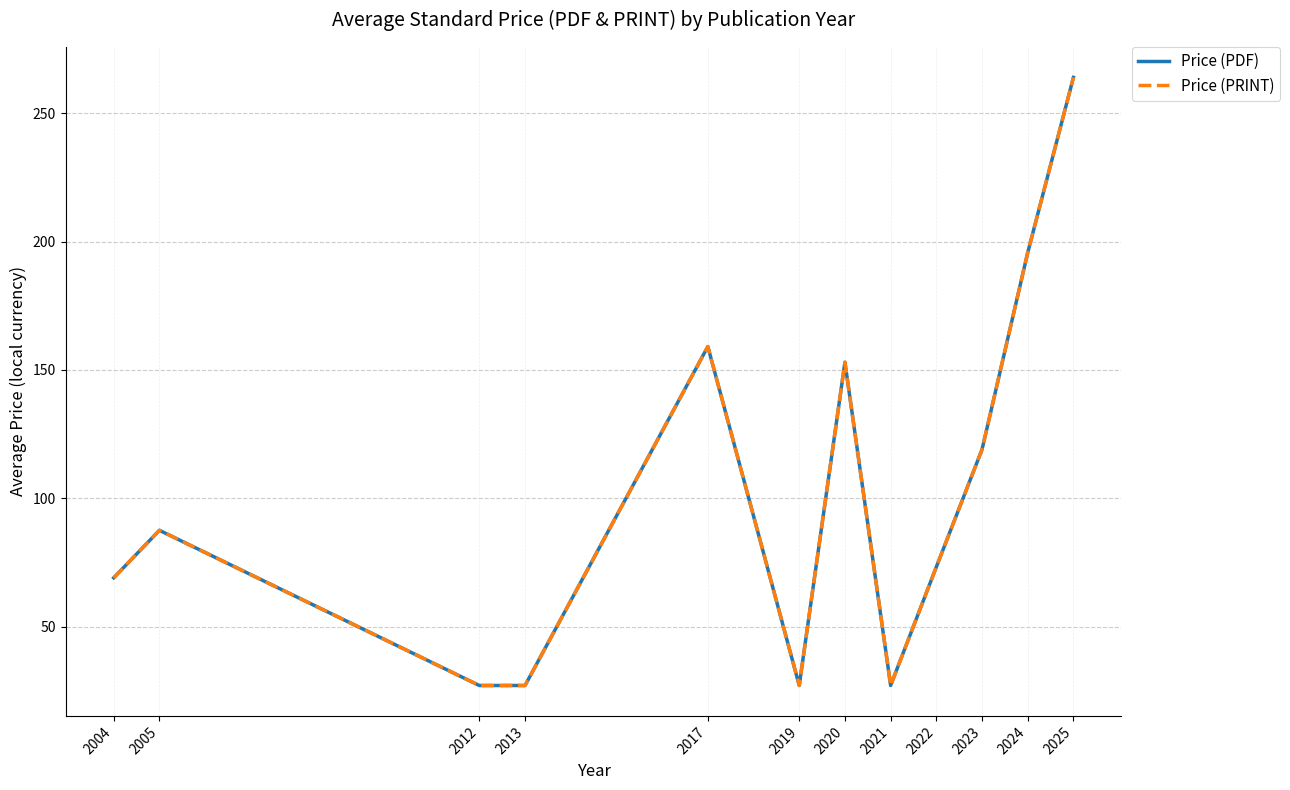

Does the chart display data point markers on the line(s)?

No